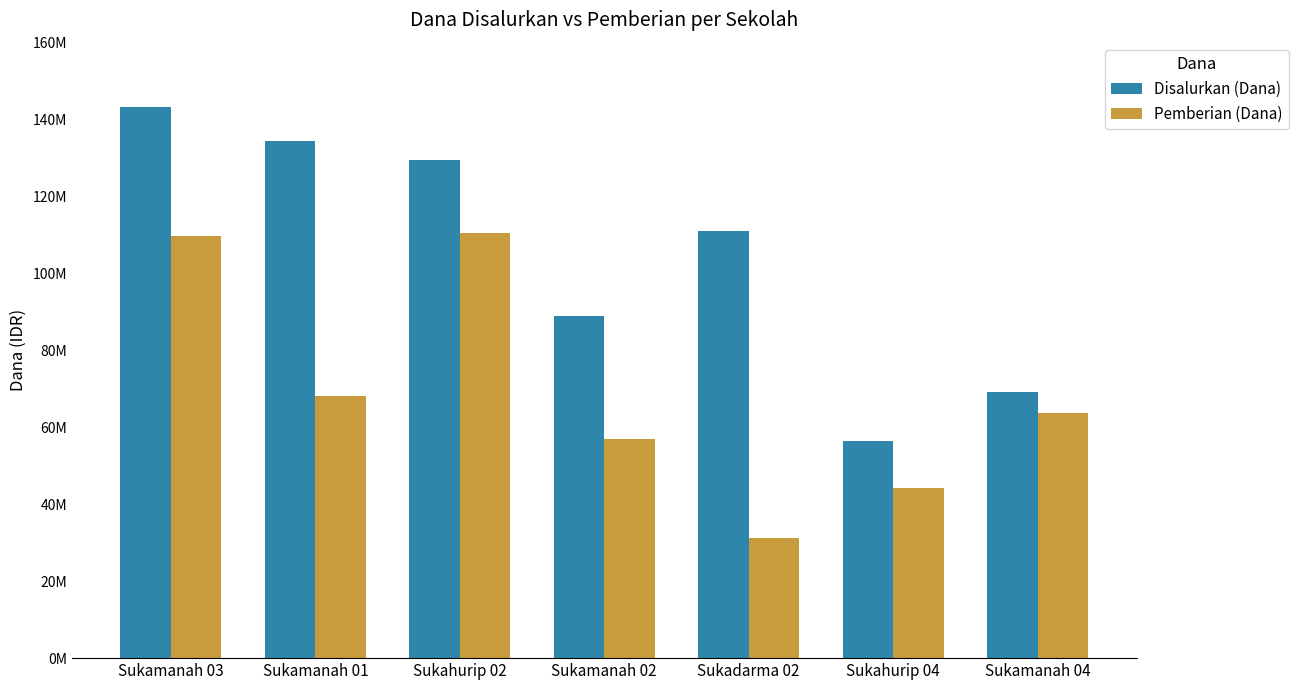

Is the value of Pemberian (Dana) at Sukadarma 02 greater than the value of Disalurkan (Dana) at Sukamanah 04?

No